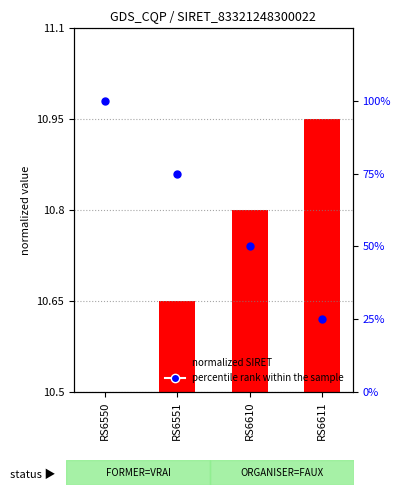

What is the ratio of the value at RS6611 to the value at RS6551?

0.3